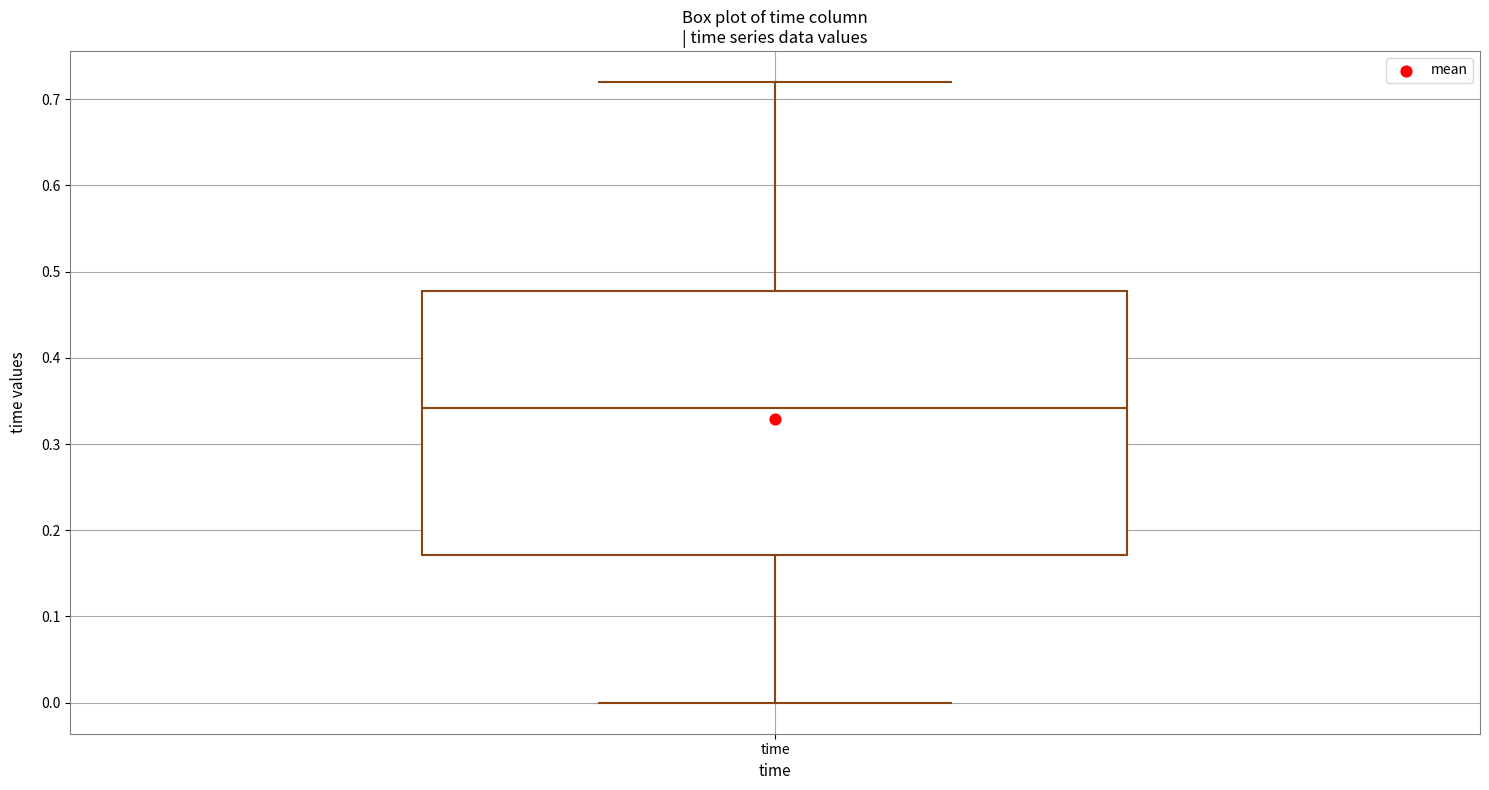

Read this box plot against the y-axis: the position of the median line, the range covered by the box, and the ends of both whiskers. The values are not printed on the chart, so give them approximately, as read against the axis.

median 0.34, box 0.17 to 0.48, whiskers 0.00 to 0.72